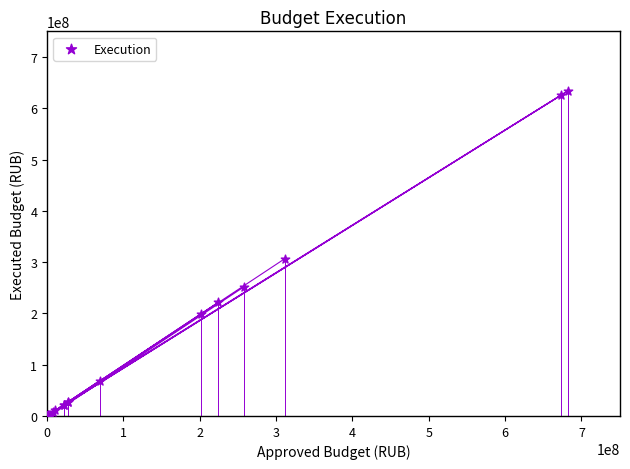

What Y value in the scatter plot is closest to 317255484?

307014261.7